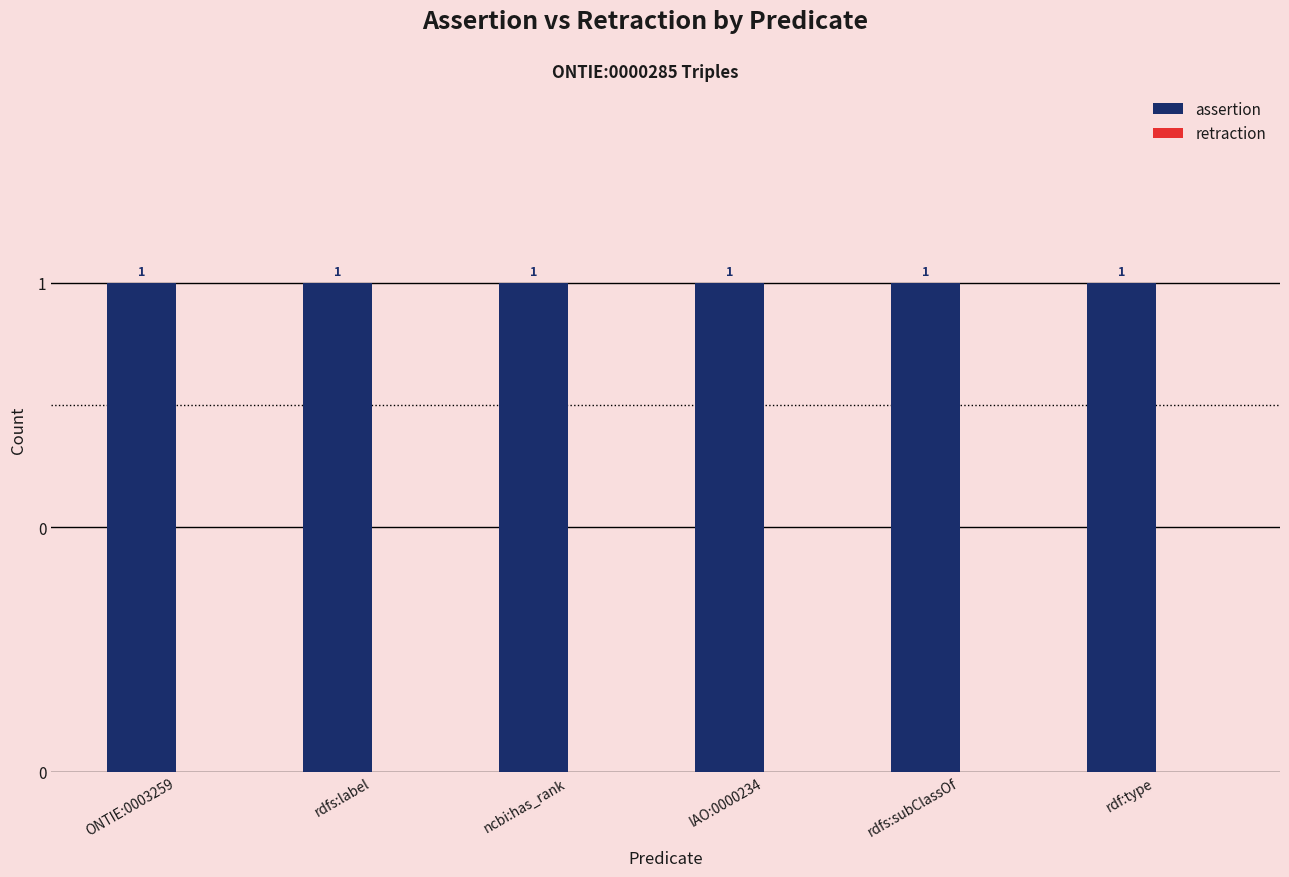

Reading right to left, transcribe all the data shown in this chart.

assertion: rdf:type=1	rdfs:subClassOf=1	IAO:0000234=1	ncbi:has_rank=1	rdfs:label=1	ONTIE:0003259=1
retraction: rdf:type=0	rdfs:subClassOf=0	IAO:0000234=0	ncbi:has_rank=0	rdfs:label=0	ONTIE:0003259=0